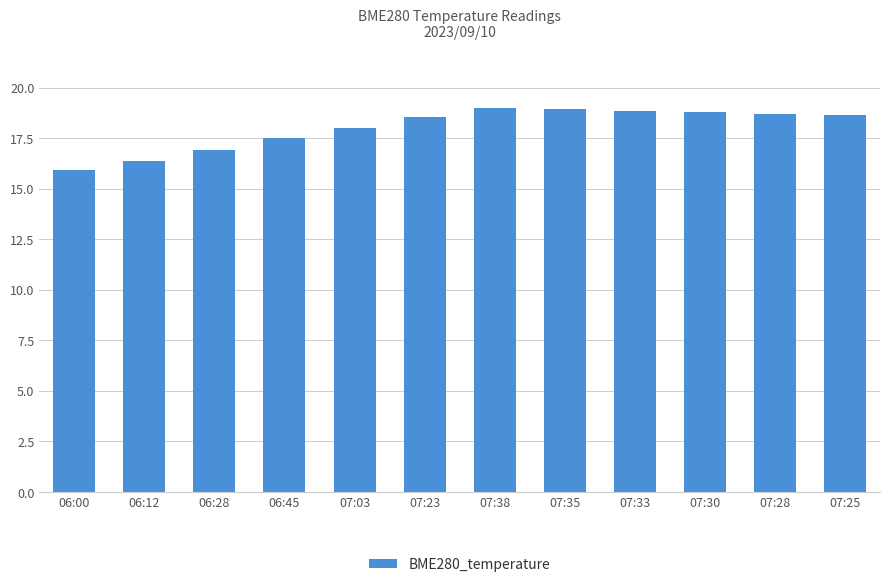

True or false: the data shows 16.4 at 06:12.

True